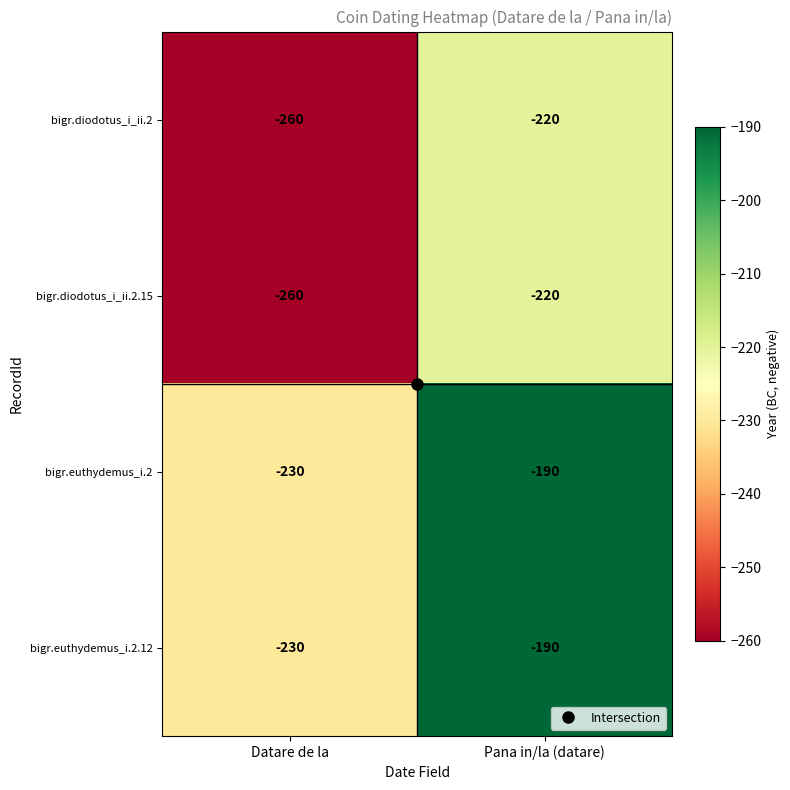

List the labels in order of bigr.diodotus_i_ii.2 value, largest first.

Pana in/la (datare), Datare de la